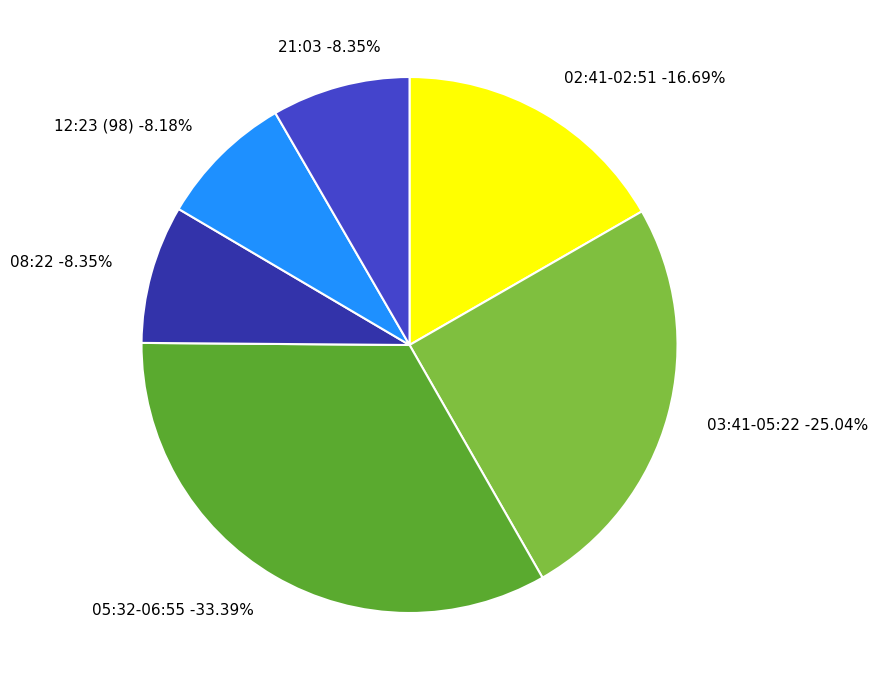

Does 2023-01-21T03:41 account for over 50% of the chart?

No